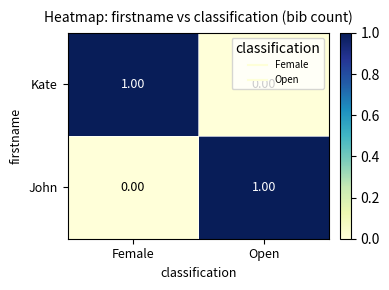

At which label does John reach its peak?

Open